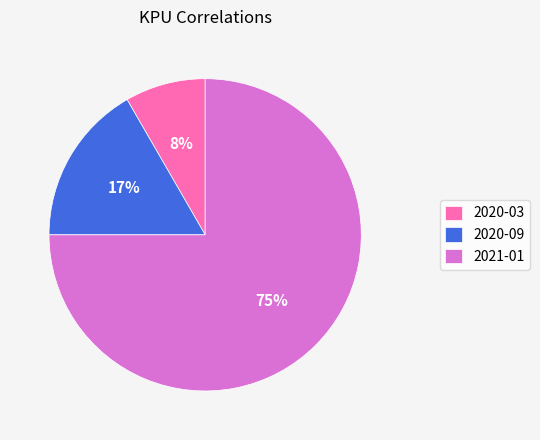

The 2020-09 slice represents 9% of the pie. True or false?

False